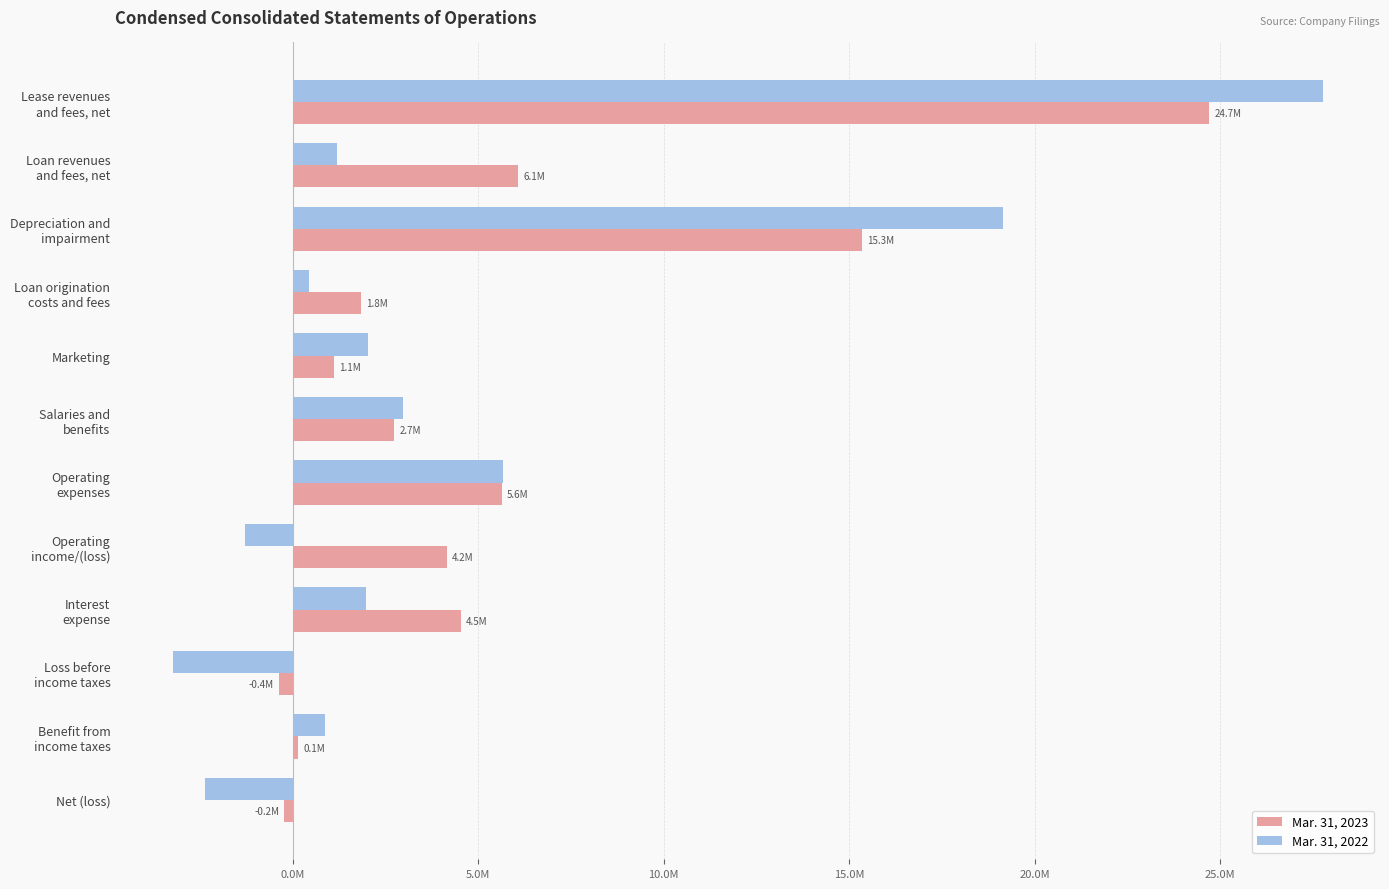

Which series has the largest total across all categories?

Mar. 31, 2023